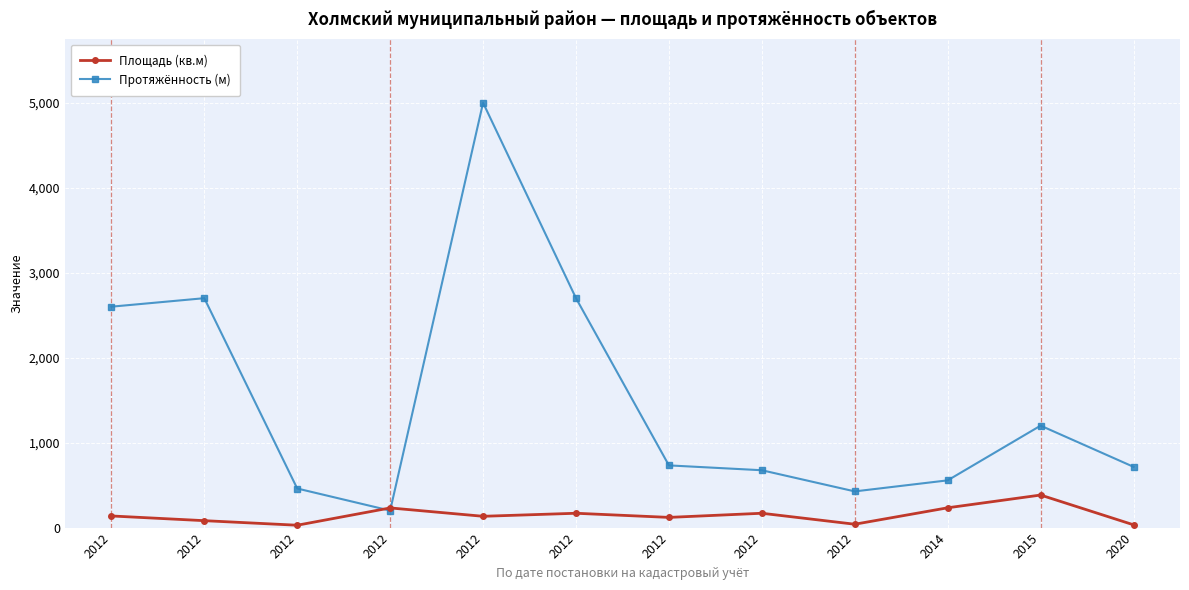

Count the number of categories in the chart.

12